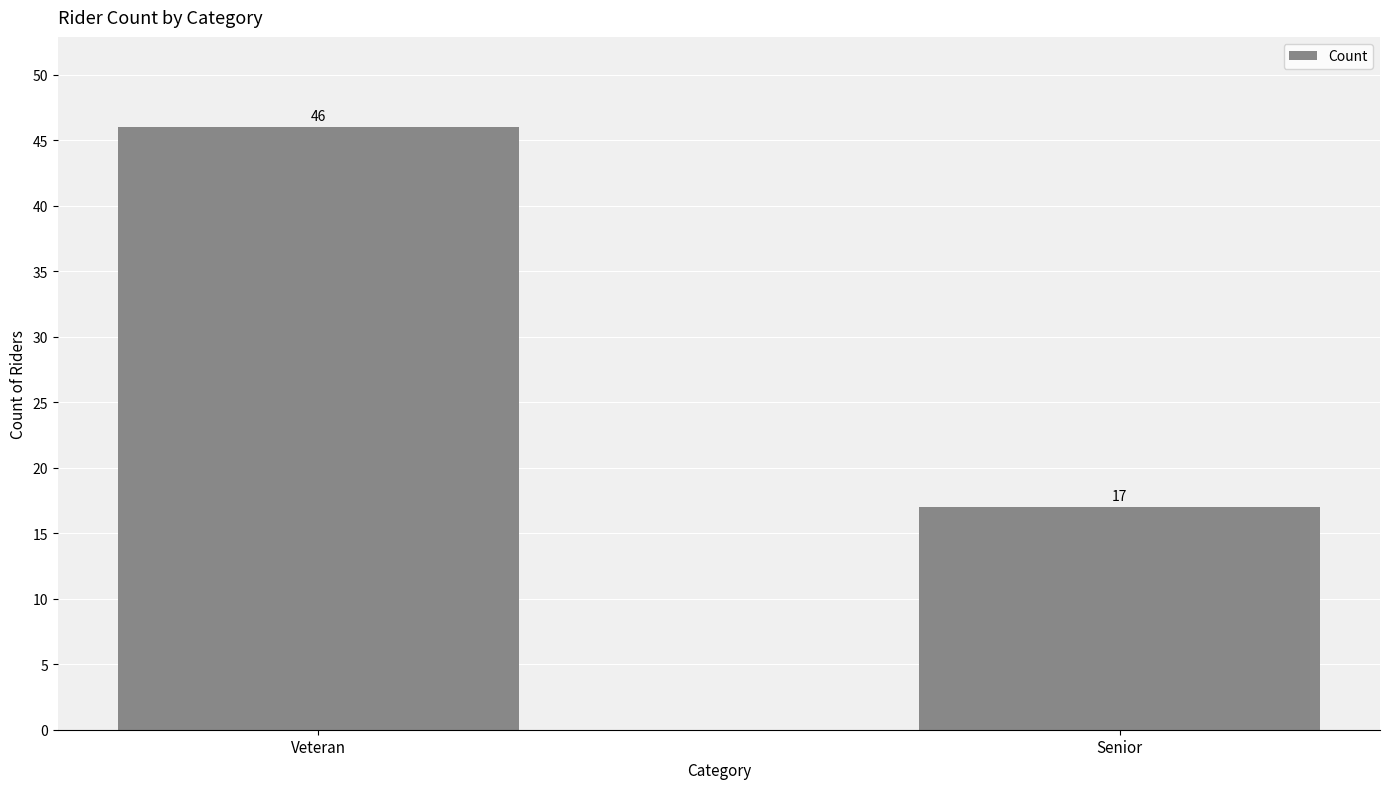

What is the difference between the values at Senior and Veteran?

29